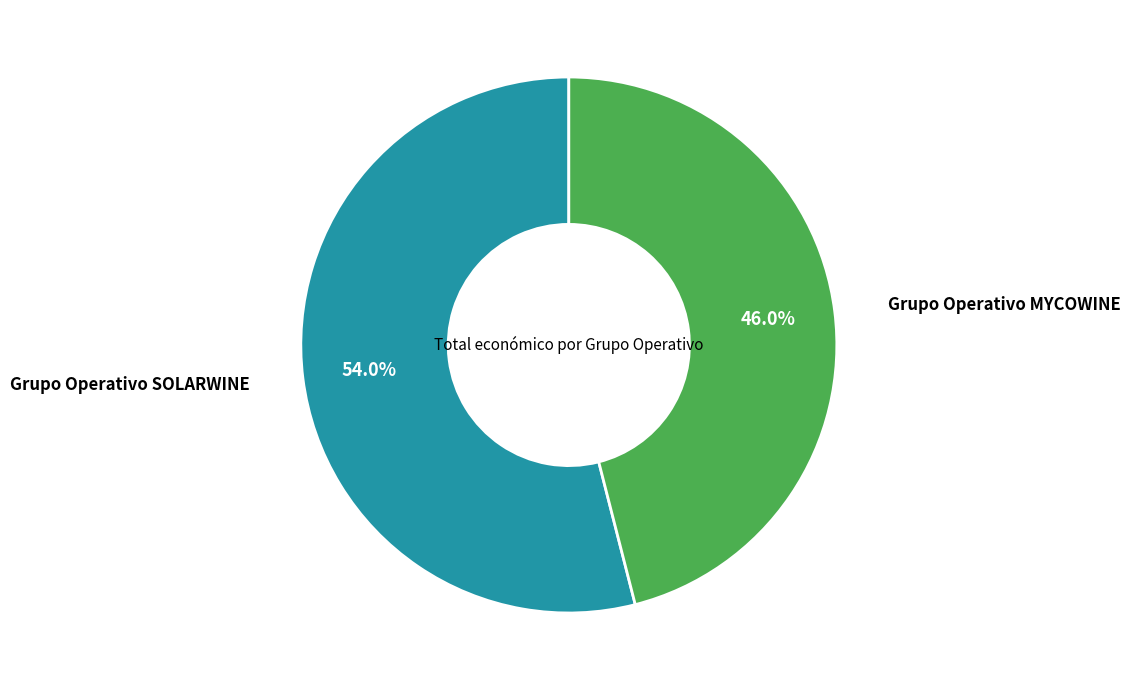

Is there a majority slice in this chart?

Yes